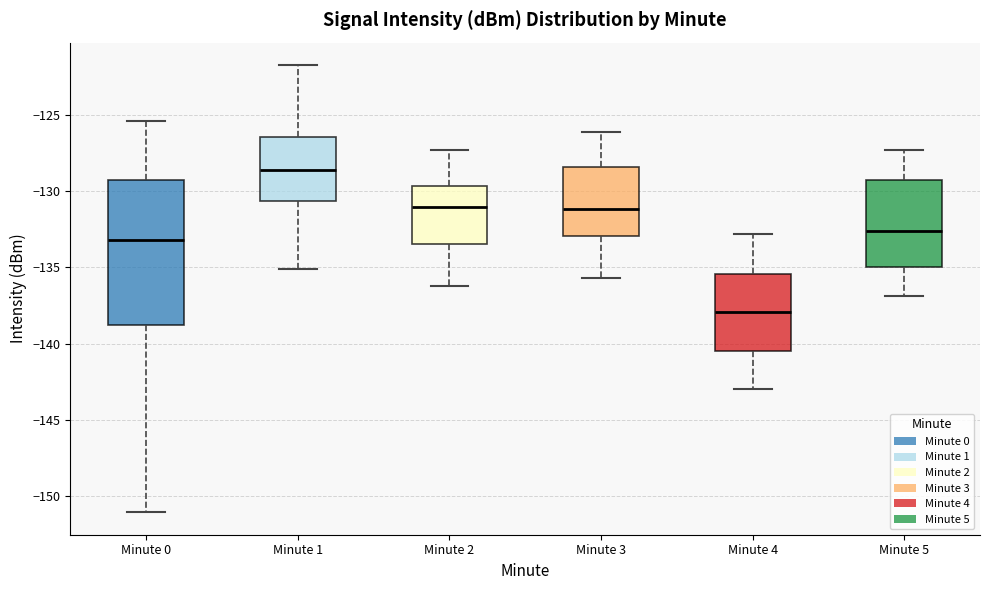

Reading left to right, transcribe this box plot: for each box, give where its median line is, the range the box spans, and where its two whiskers end, as read against the y-axis. The values are not printed on the chart, so give them approximately, as read against the axis.

Minute 0: median -133.0, box -139.0 to -129.0, whiskers -151.0 to -125.5
Minute 1: median -128.5, box -130.5 to -126.5, whiskers -135.0 to -121.5
Minute 2: median -131.0, box -133.5 to -129.5, whiskers -136.0 to -127.5
Minute 3: median -131.0, box -133.0 to -128.5, whiskers -135.5 to -126.0
Minute 4: median -138.0, box -140.5 to -135.5, whiskers -143.0 to -133.0
Minute 5: median -132.5, box -135.0 to -129.0, whiskers -137.0 to -127.5